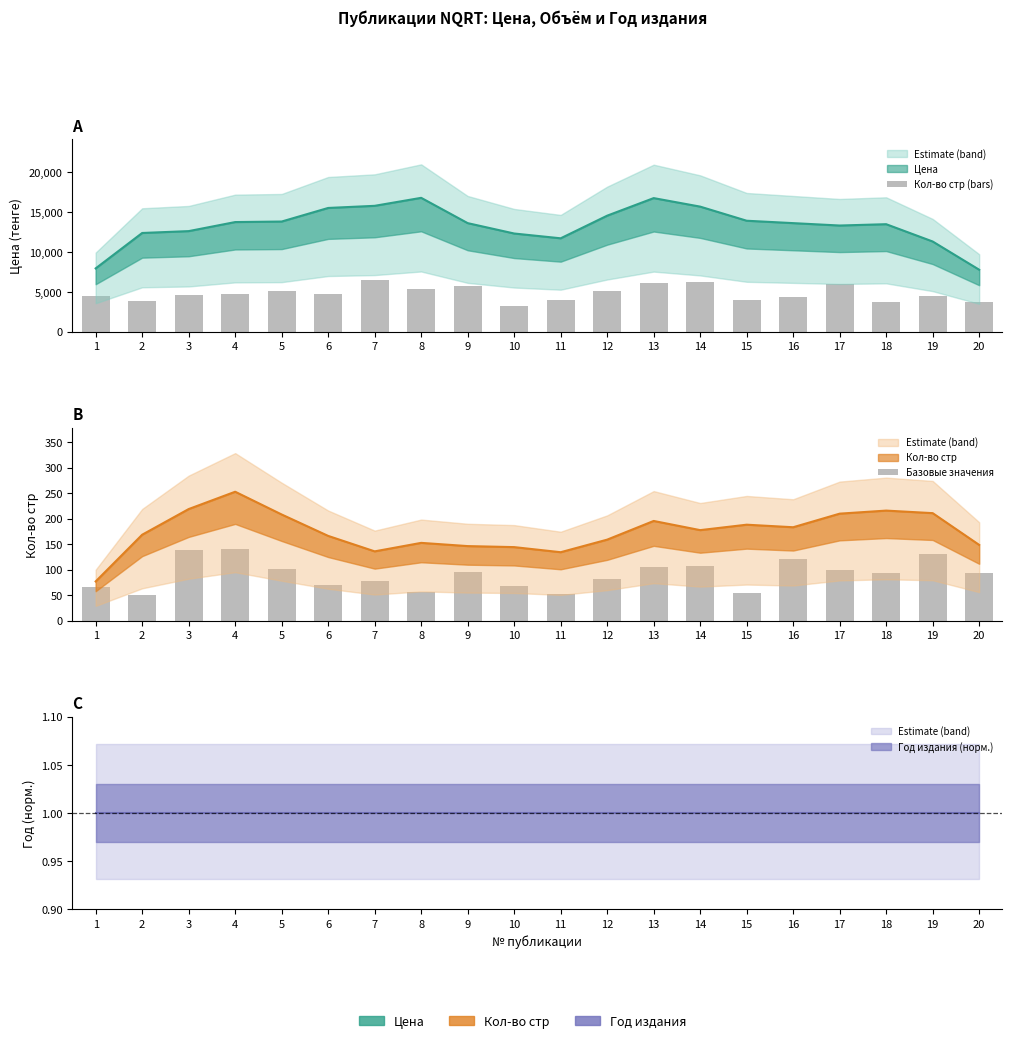

Reading left to right, what are all the values shown in this chart?

Кол-во стр (bars): 1=4480.0	2=3850.0	3=4655.0	4=4725.0	5=5040.0	6=4725.0	7=6510.0	8=5320.0	9=5775.0	10=3185.0	11=3955.0	12=5145.0	13=6160.0	14=6265.0	15=4025.0	16=4305.0	17=5950.0	18=3710.0	19=4480.0	20=3675.0
Базовые значения: 1=65.0	2=50.0	3=137.5	4=140.5	5=101.0	6=70.5	7=77.5	8=55.5	9=95.5	10=68.0	11=52.5	12=80.5	13=105.0	14=107.5	15=53.5	16=121.0	17=100.0	18=93.5	19=130.0	20=92.5